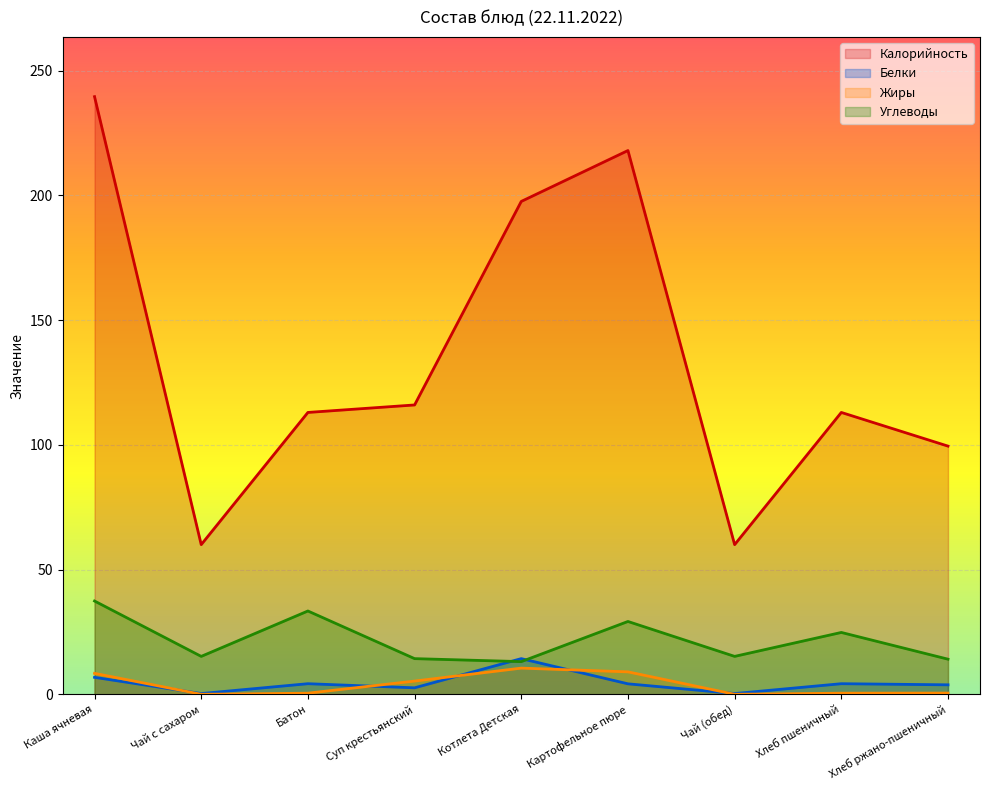

What is the maximum value for Жиры?

10.5